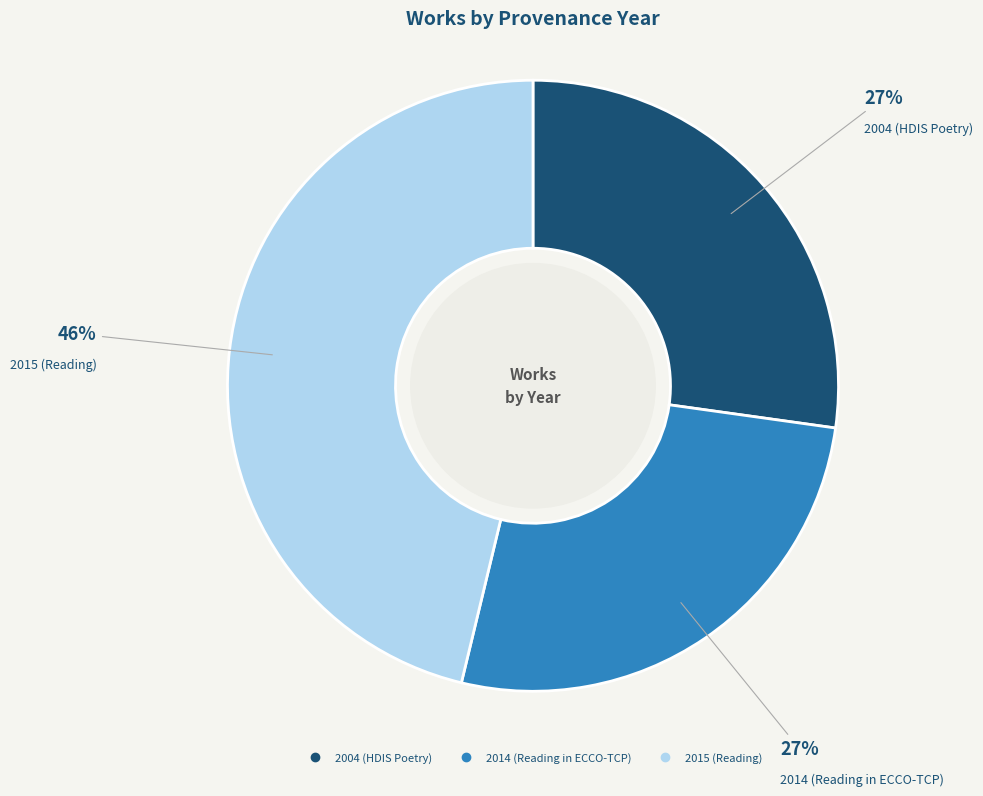

The 2015 (Reading) slice represents 58% of the pie. True or false?

False